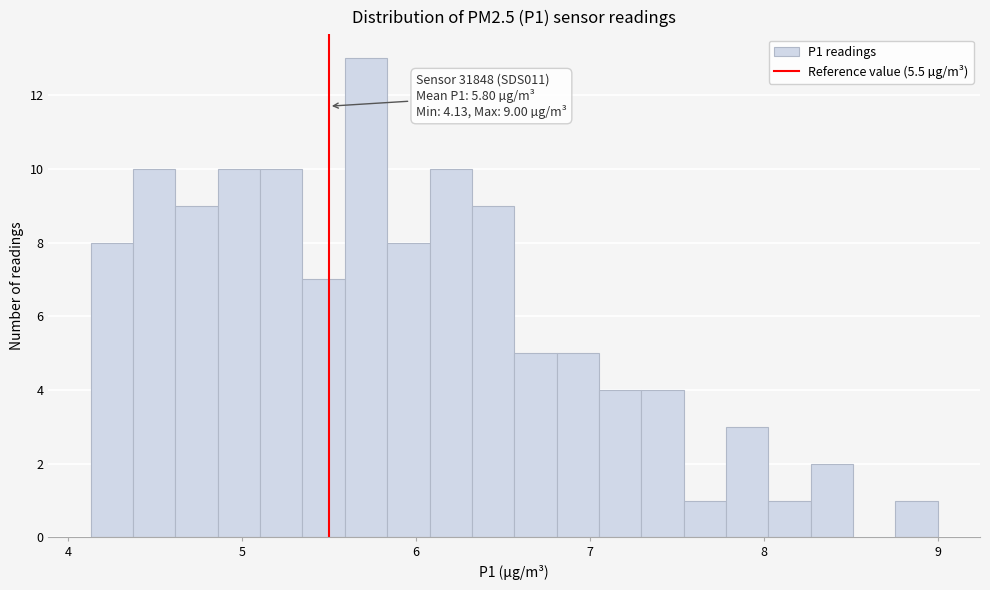

Read against the x-axis, roughly where is the centre of the tallest bar?

5.7